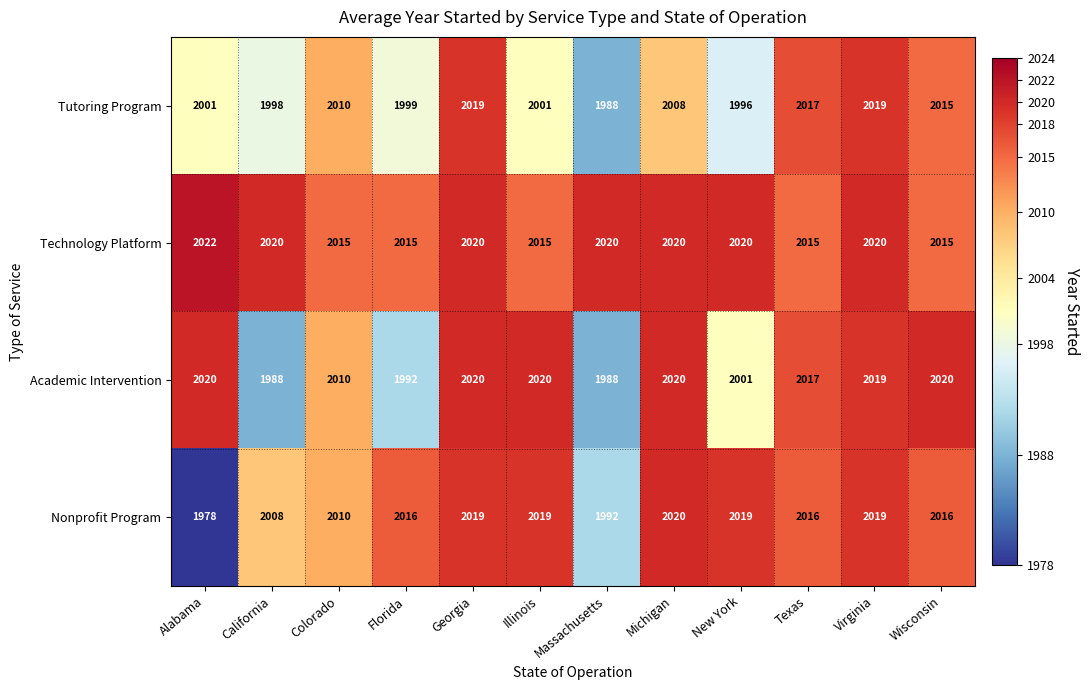

The value of Academic Intervention at Virginia is 1113. True or false?

False